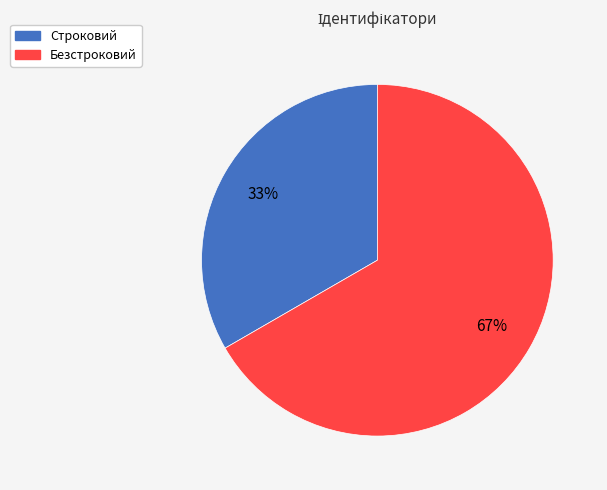

What percentage is the Строковий slice, to the nearest percent?

33%